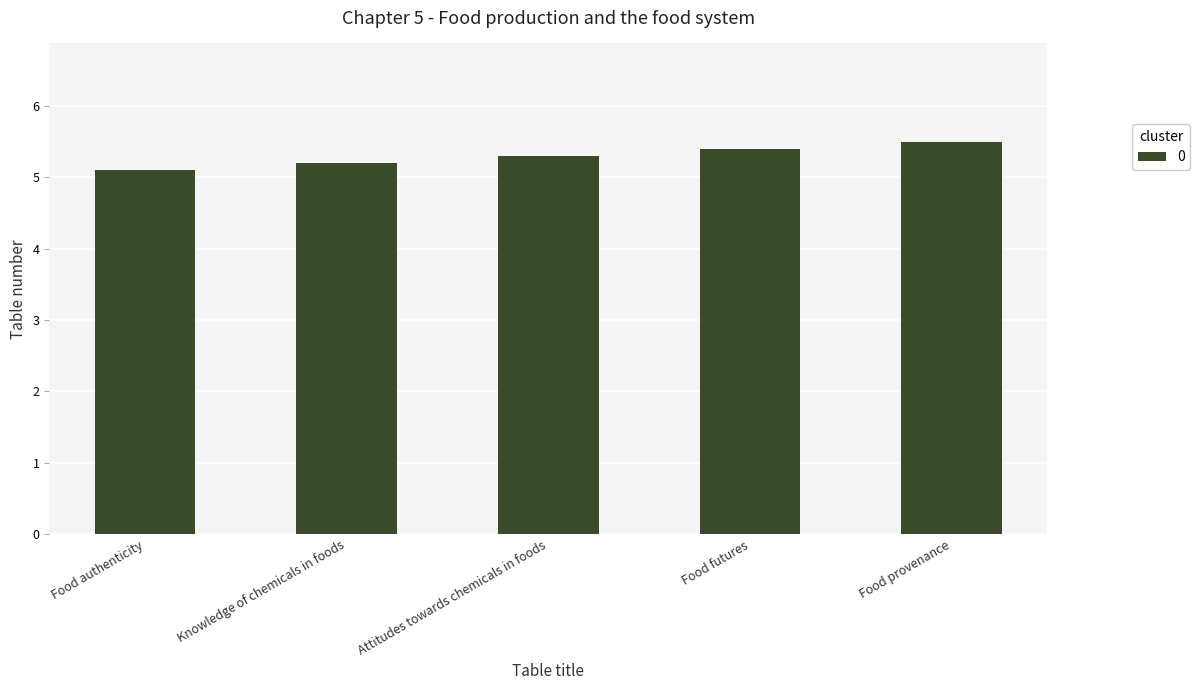

What is the average value?

5.3